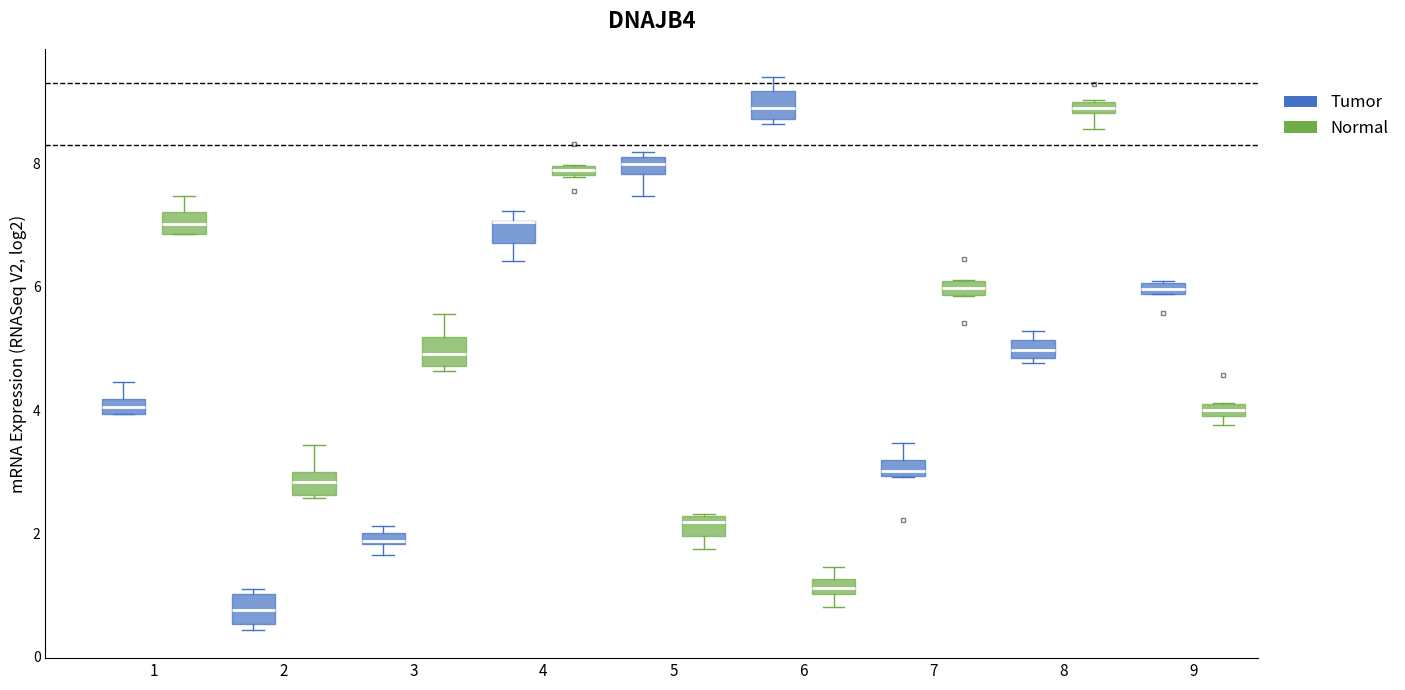

Where is the upper edge of the box for 2 (Normal) on the y-axis? The values are not printed on the chart, so give them approximately, as read against the axis.

3.0